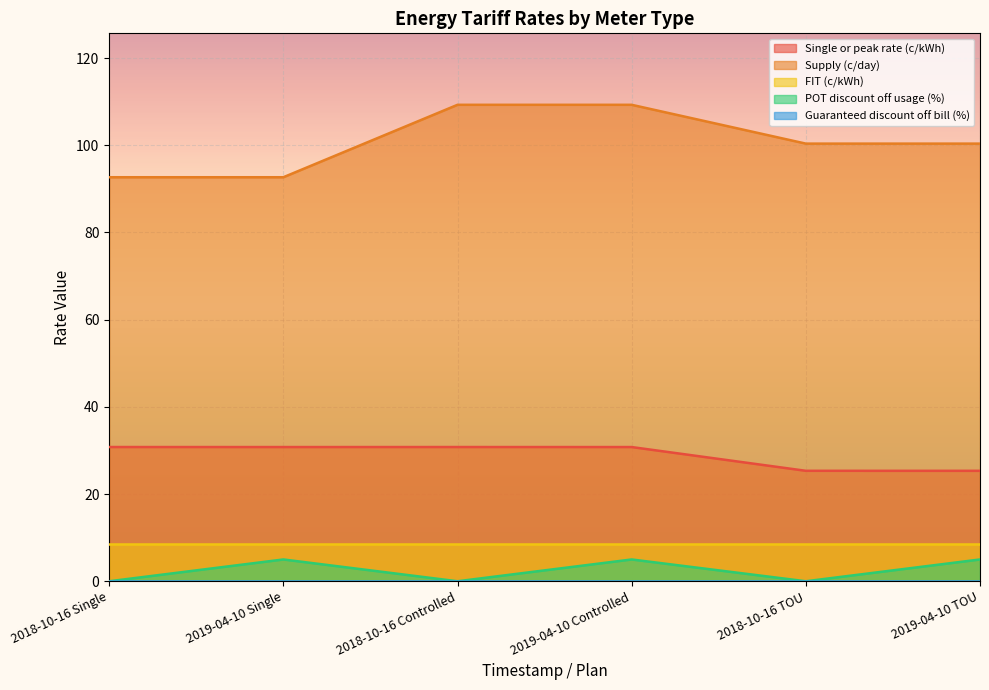

True or false: FIT (c/kWh) and Supply (c/day) intersect in this chart.

False